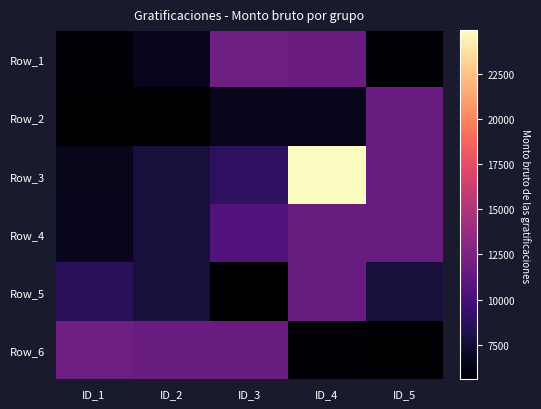

Reading left to right, list all the values displayed in this chart.

Row_1: ID_1=5834.7	ID_2=6666.9	ID_3=11984.8	ID_4=11761.4	ID_5=5834.7
Row_2: ID_1=5585.8	ID_2=5585.8	ID_3=6638.4	ID_4=6638.4	ID_5=11647.5
Row_3: ID_1=6508.9	ID_2=7731.8	ID_3=8867.7	ID_4=24916.1	ID_5=11647.5
Row_4: ID_1=6666.9	ID_2=7731.8	ID_3=10641.9	ID_4=11647.5	ID_5=11647.5
Row_5: ID_1=8658.3	ID_2=7731.8	ID_3=5585.8	ID_4=11647.5	ID_5=7731.8
Row_6: ID_1=11938.0	ID_2=11647.5	ID_3=11647.5	ID_4=5834.7	ID_5=5585.8